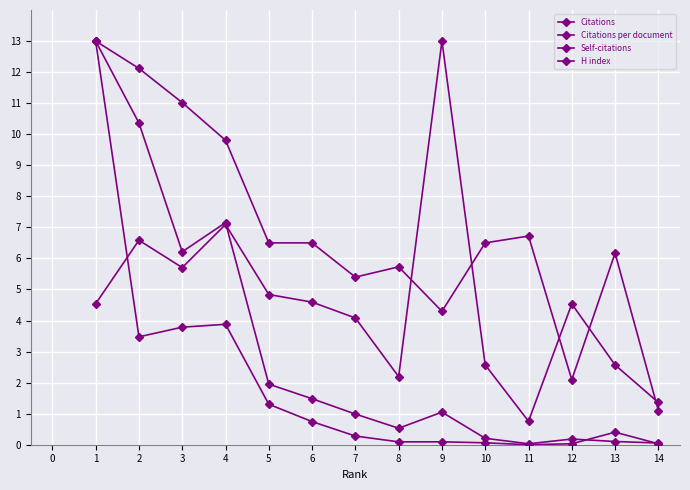

How many lines are shown in the chart?

4